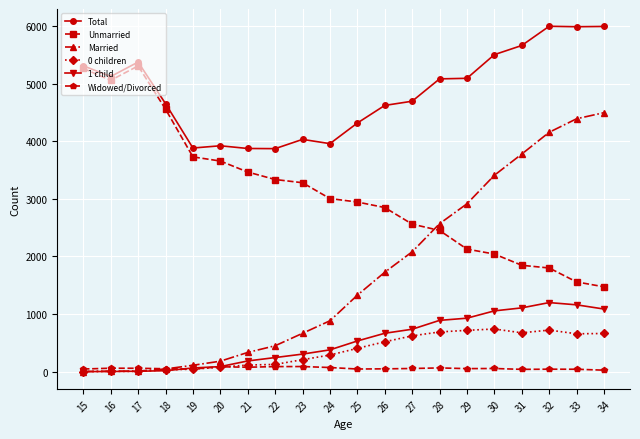

True or false: Unmarried and Married cross at least once.

True